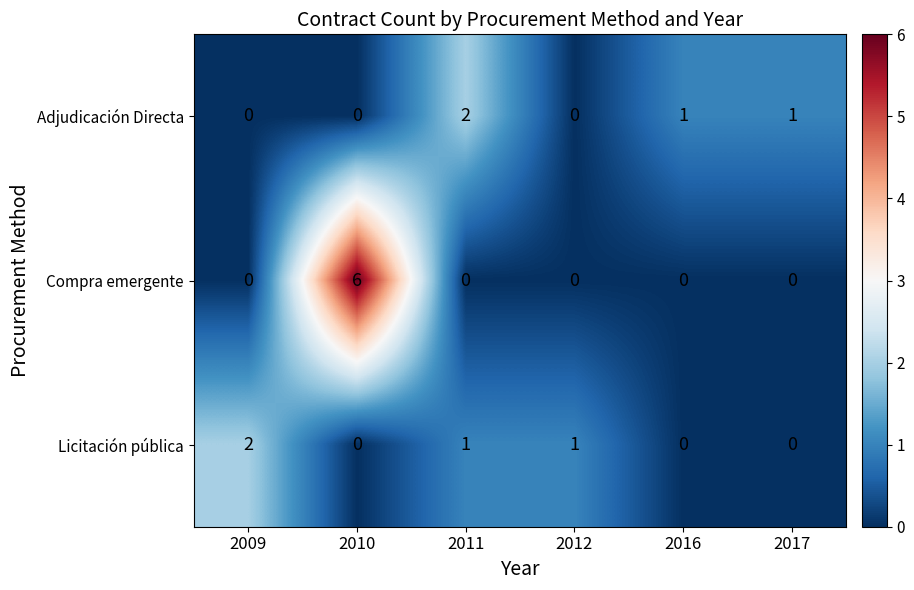

Which category has the highest value across all series?

2010